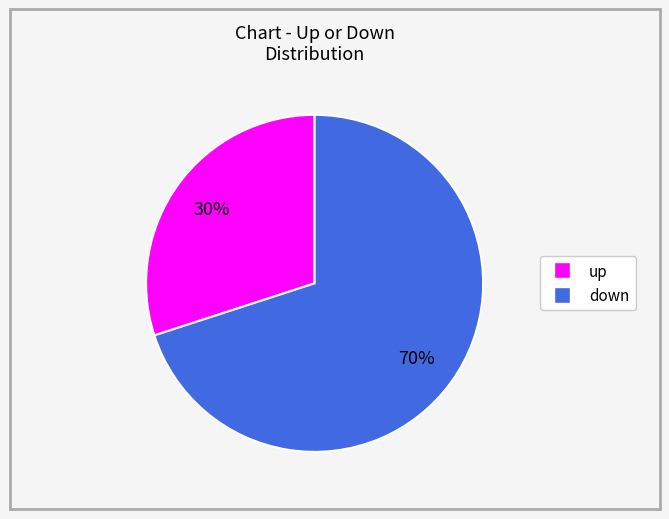

Is there a majority slice in this chart?

Yes